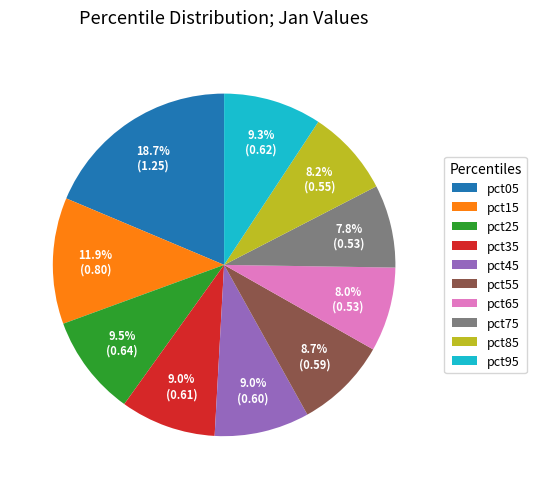

Between pct15 and pct95, which is larger?

pct15